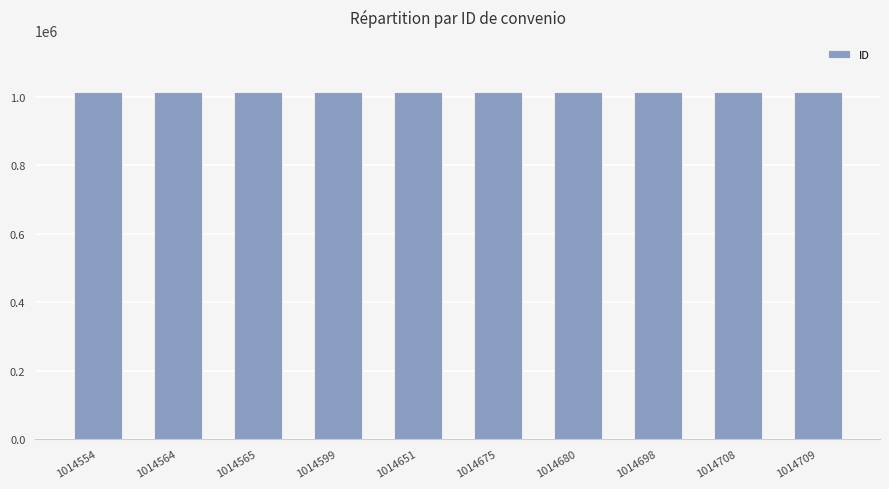

True or false: the data shows 1781995 at 1014680.

False